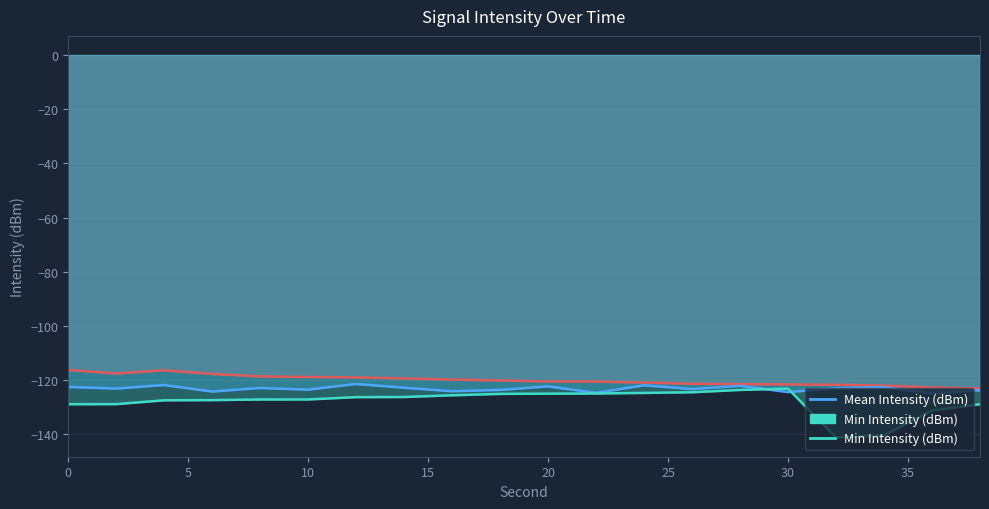

What is the lowest value of the Peak Intensity (dBm) series?

-123.1